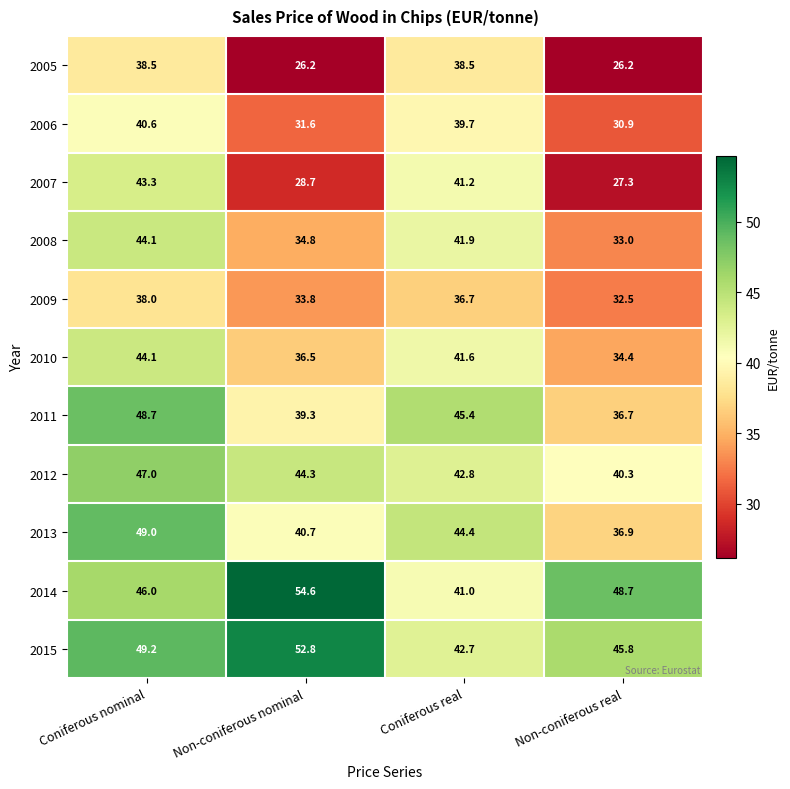

What is the greatest value displayed?

54.6